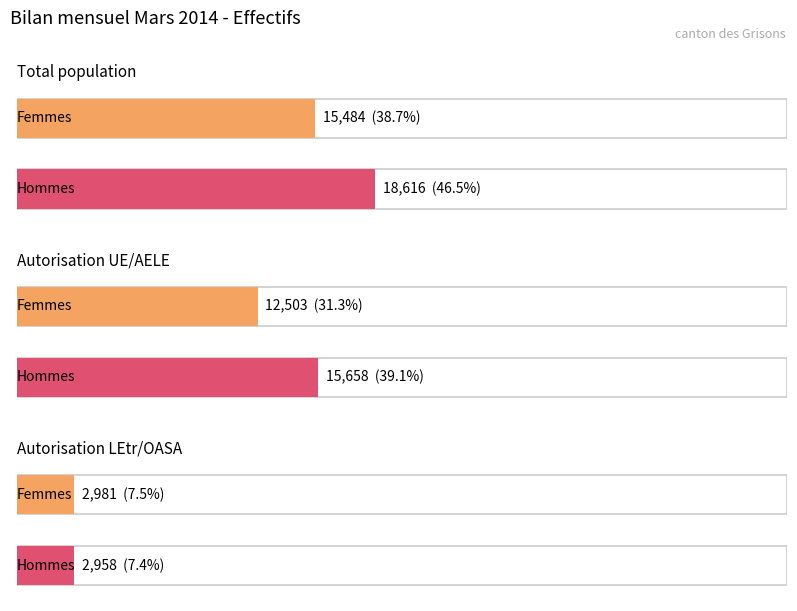

What is the average value of the Femmes series?

10323